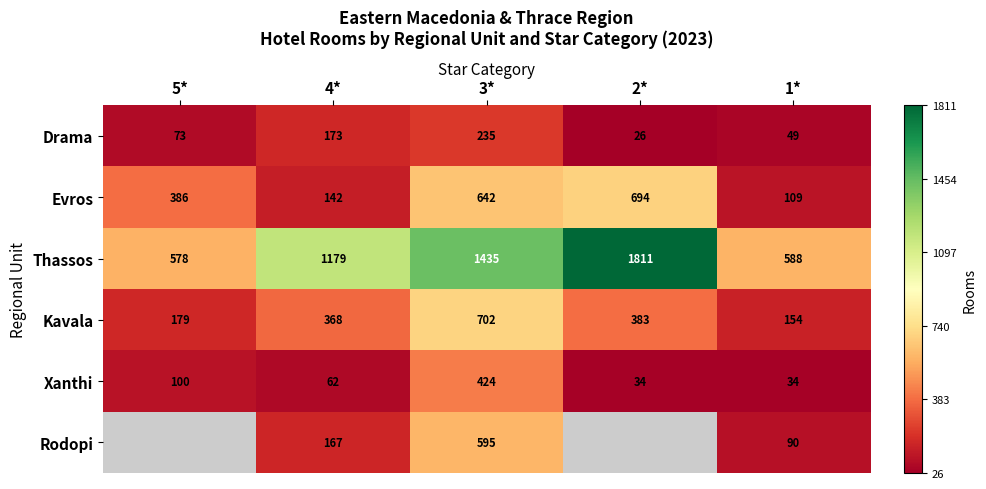

Is it true that Drama equals 395.8 at 3*?

False